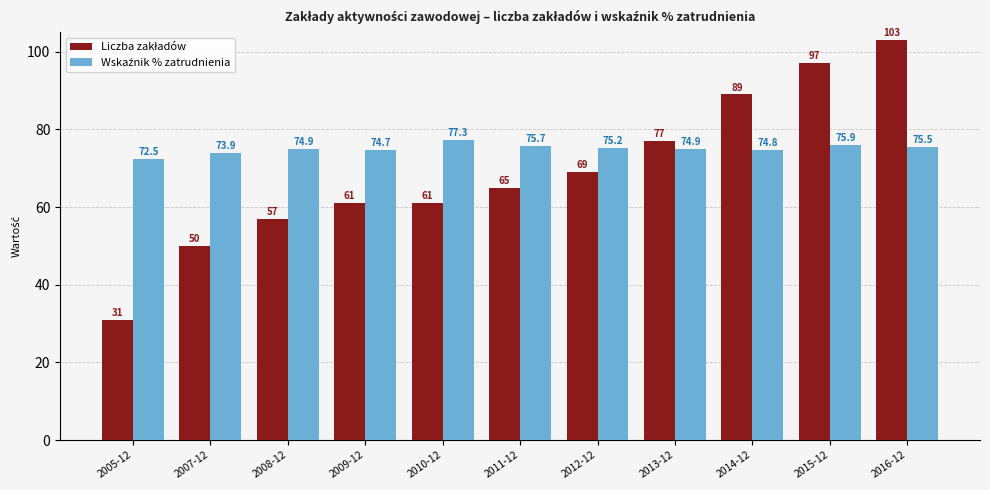

How many distinct data groups are displayed?

2